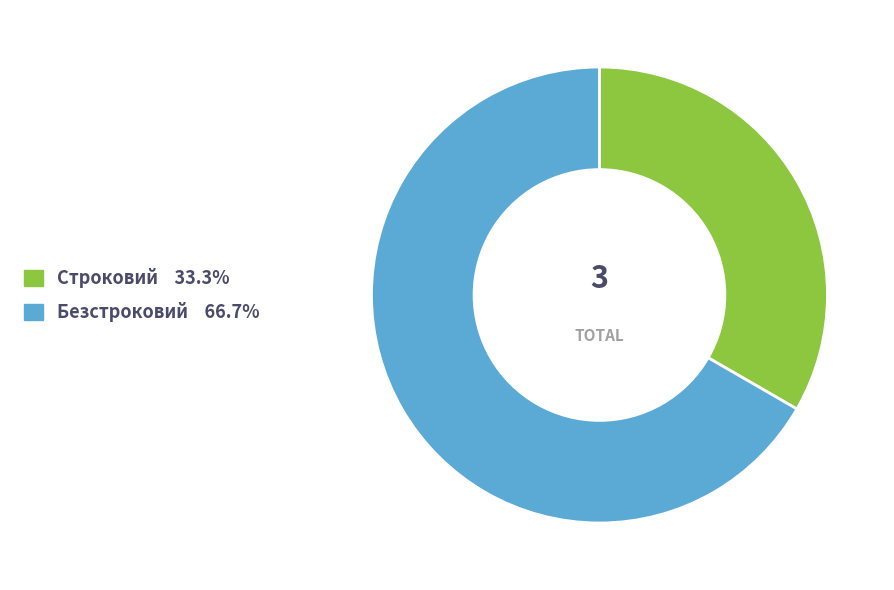

Rank the categories by value from highest to lowest.

Безстроковий, Строковий